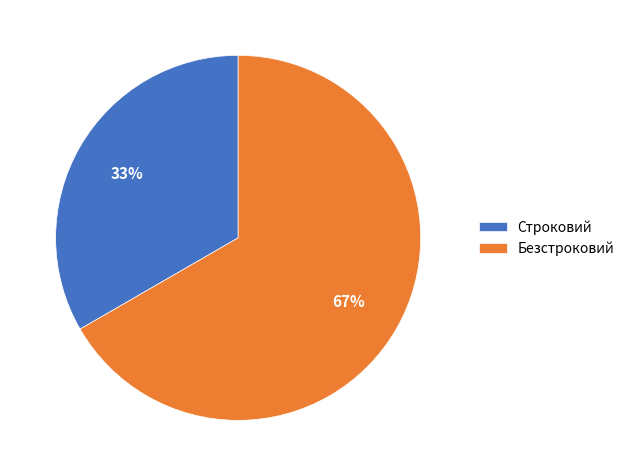

How many segments does this pie chart have?

2